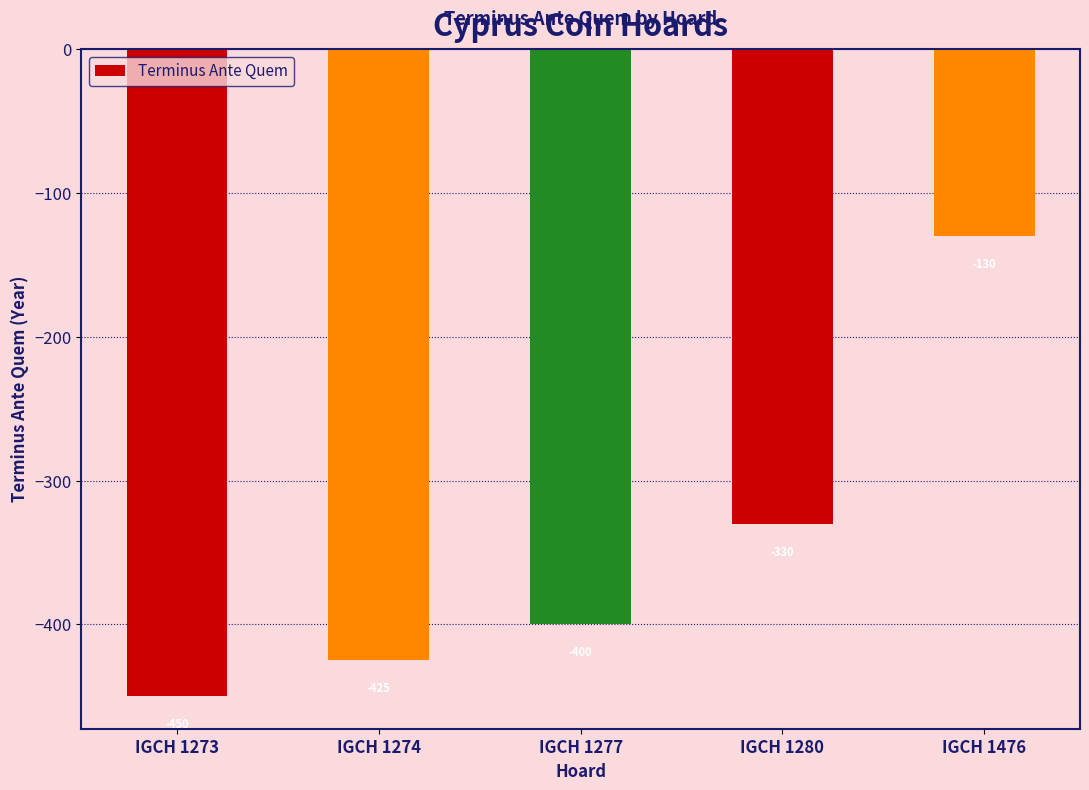

Reading left to right, list all the values displayed in this chart.

-450	-425	-400	-330	-130